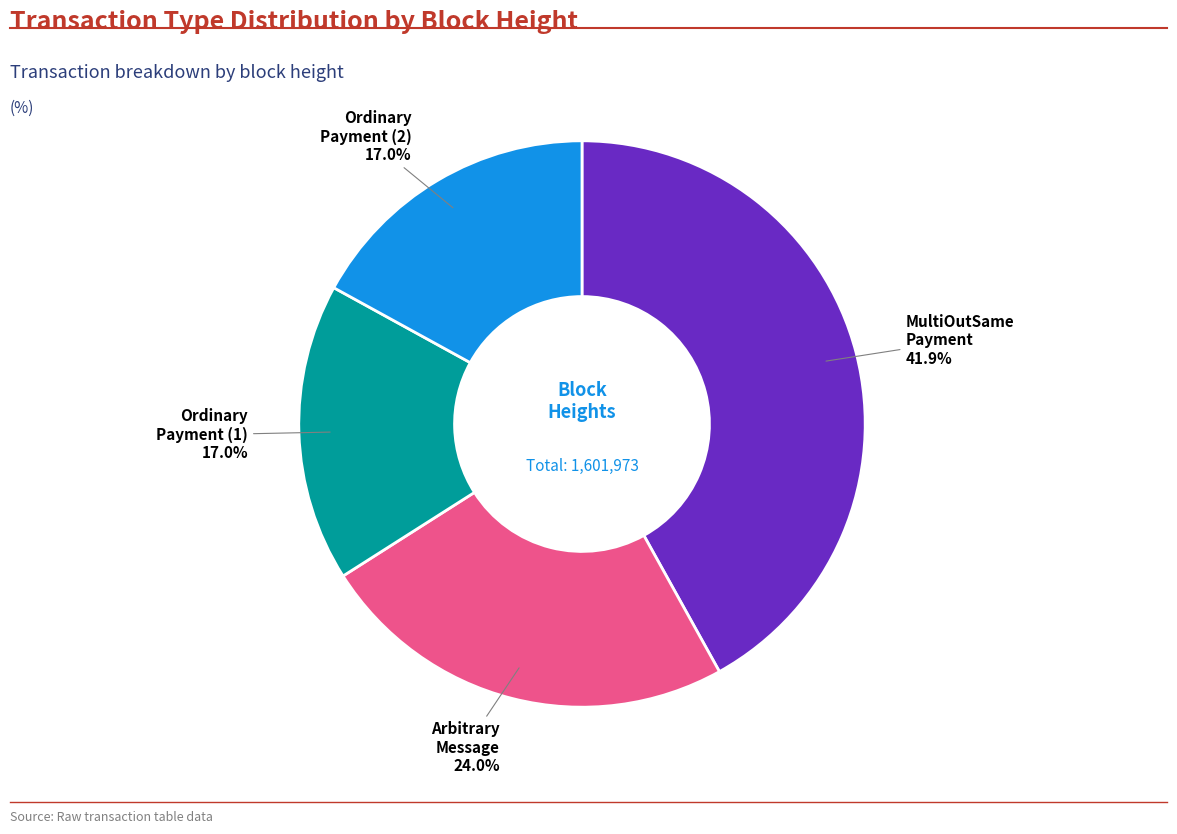

Is there any slice that represents more than half of the pie?

No